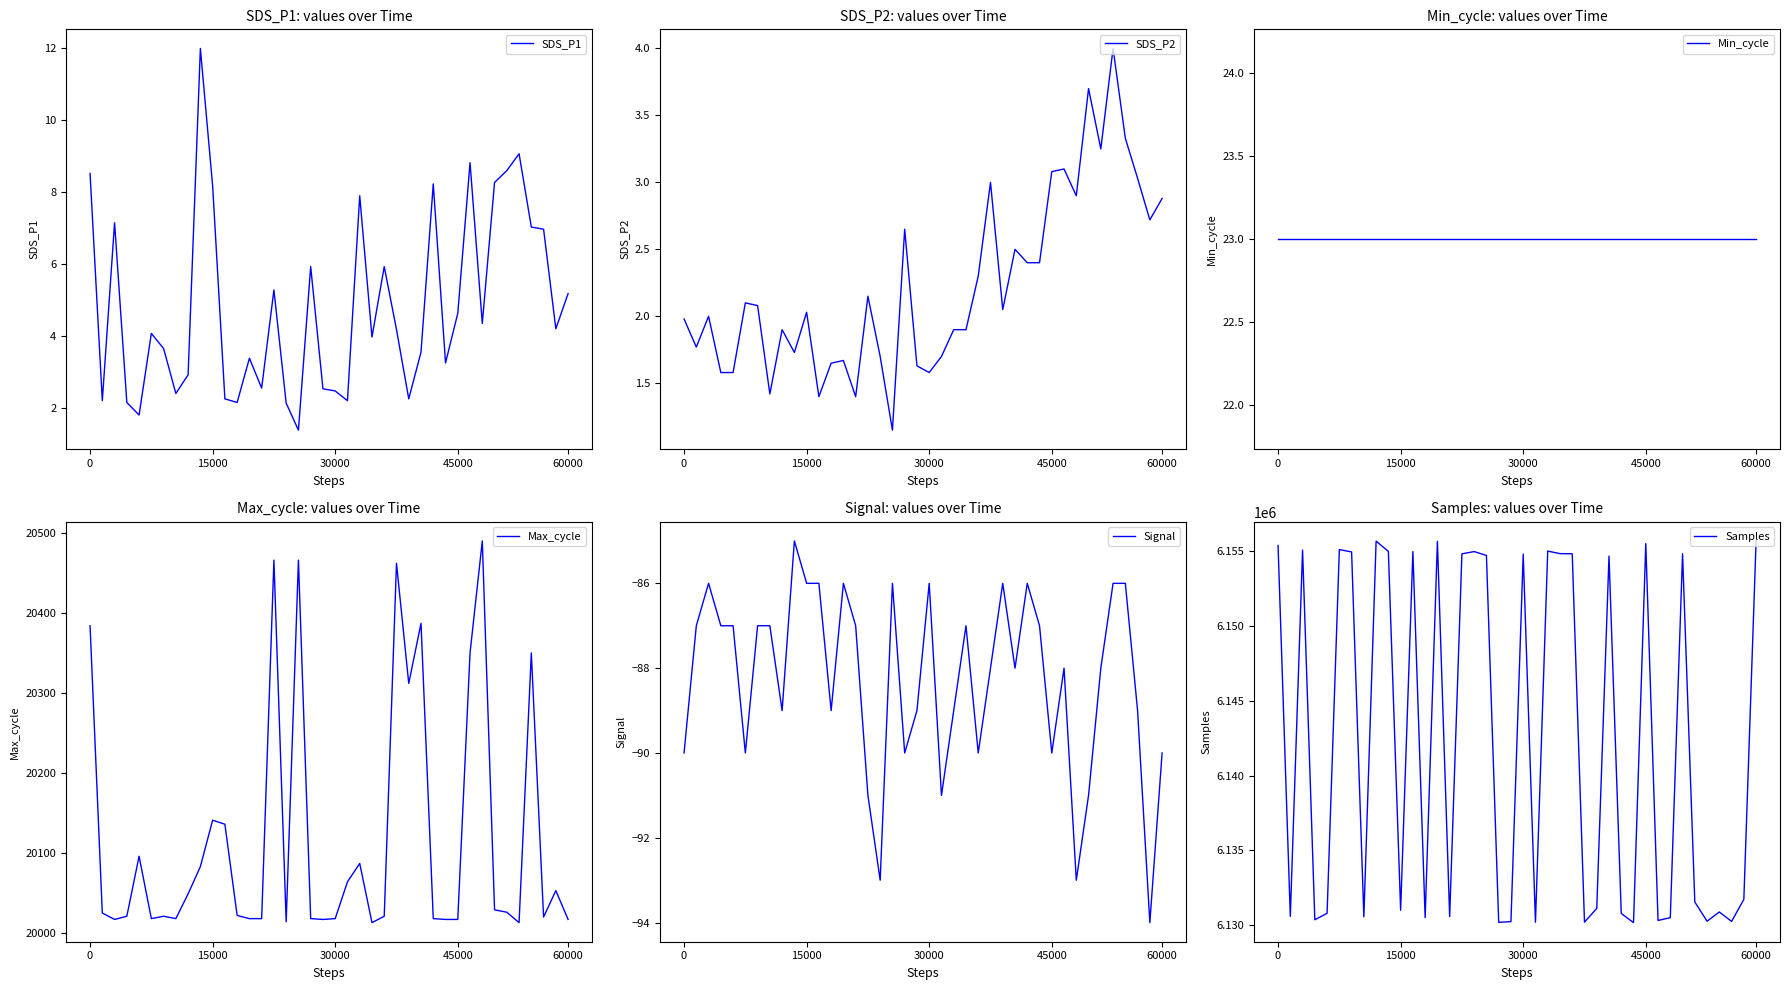

Count the number of categories in the chart.

40